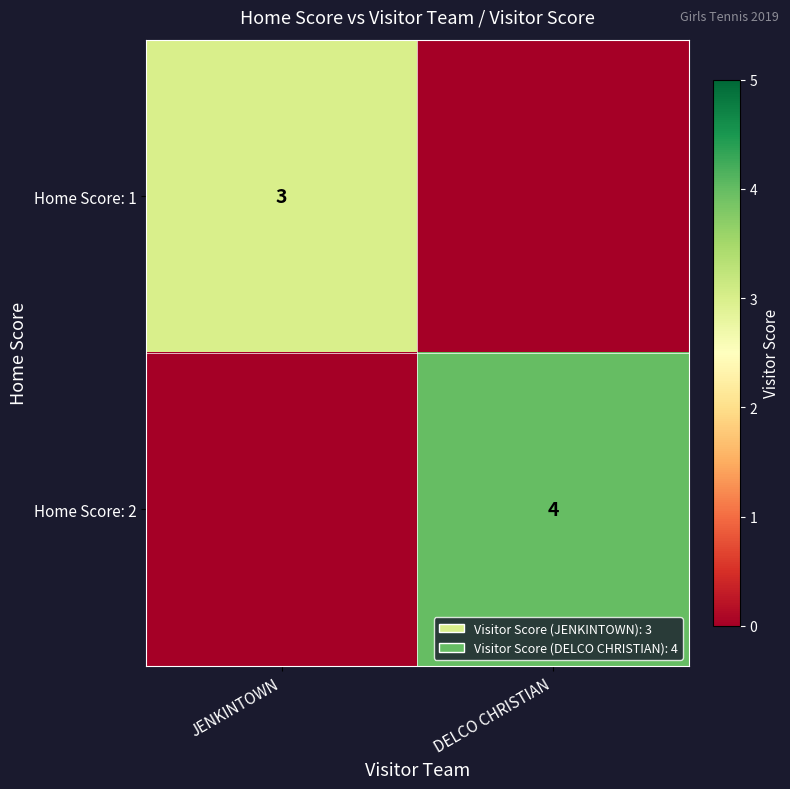

The value of Home Score: 1 at JENKINTOWN is 3. True or false?

True